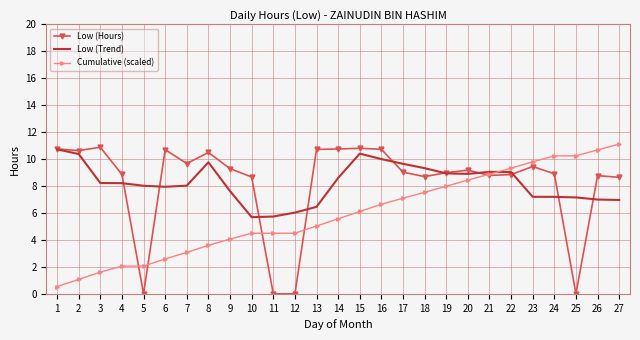

What is the difference between the highest and lowest values at 2?

9.6